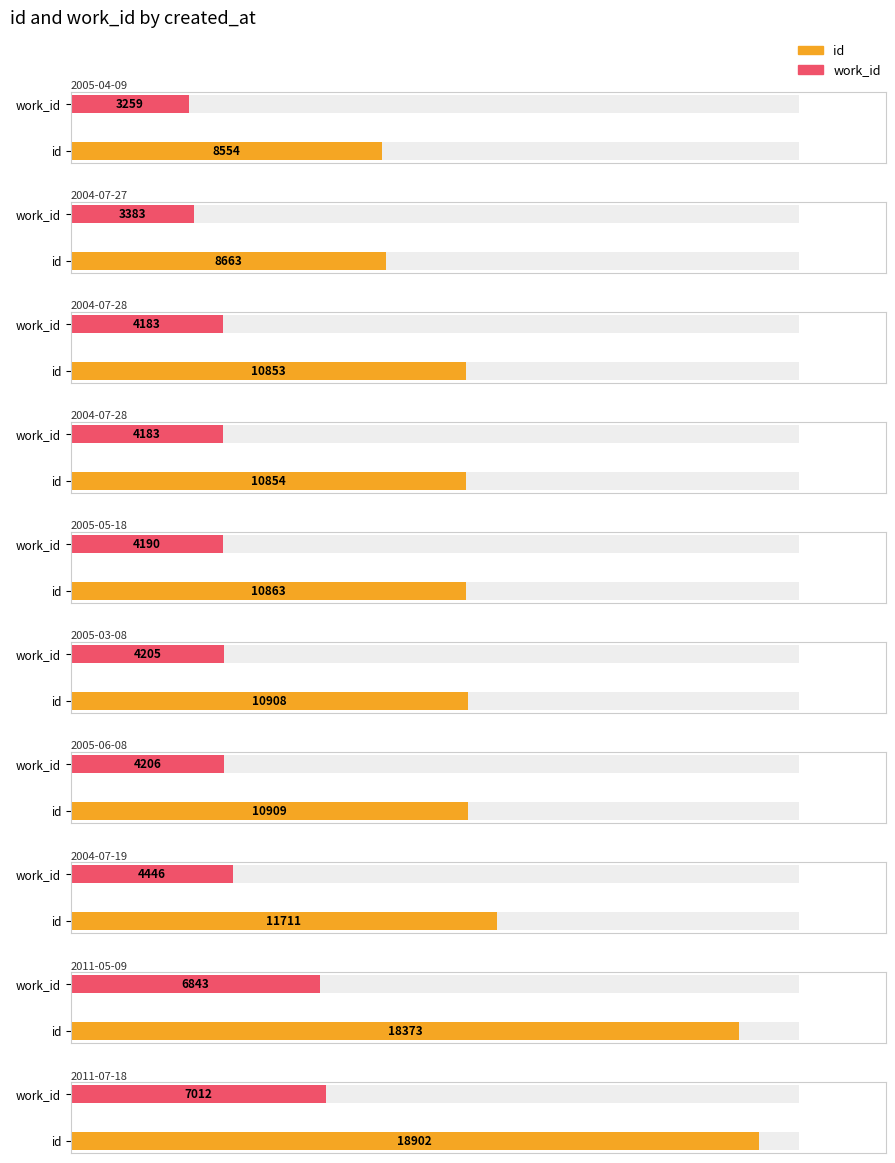

At how many categories does at least one series exceed 11076?

3